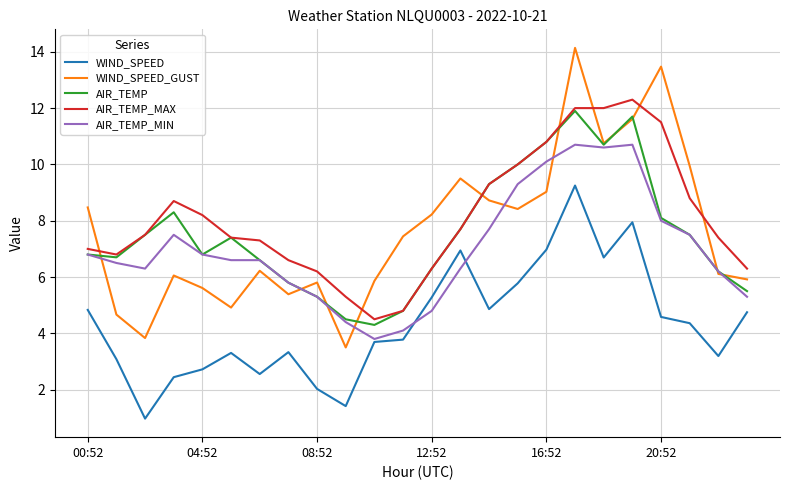

Which series has the largest range (max minus min)?

WIND_SPEED_GUST